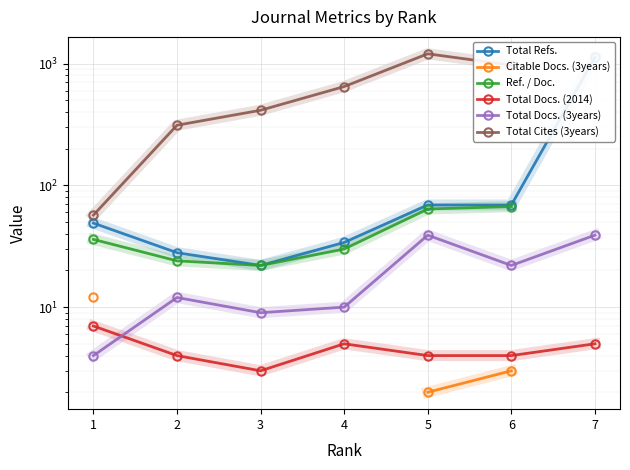

At which label does Ref. / Doc. reach its minimum?

3